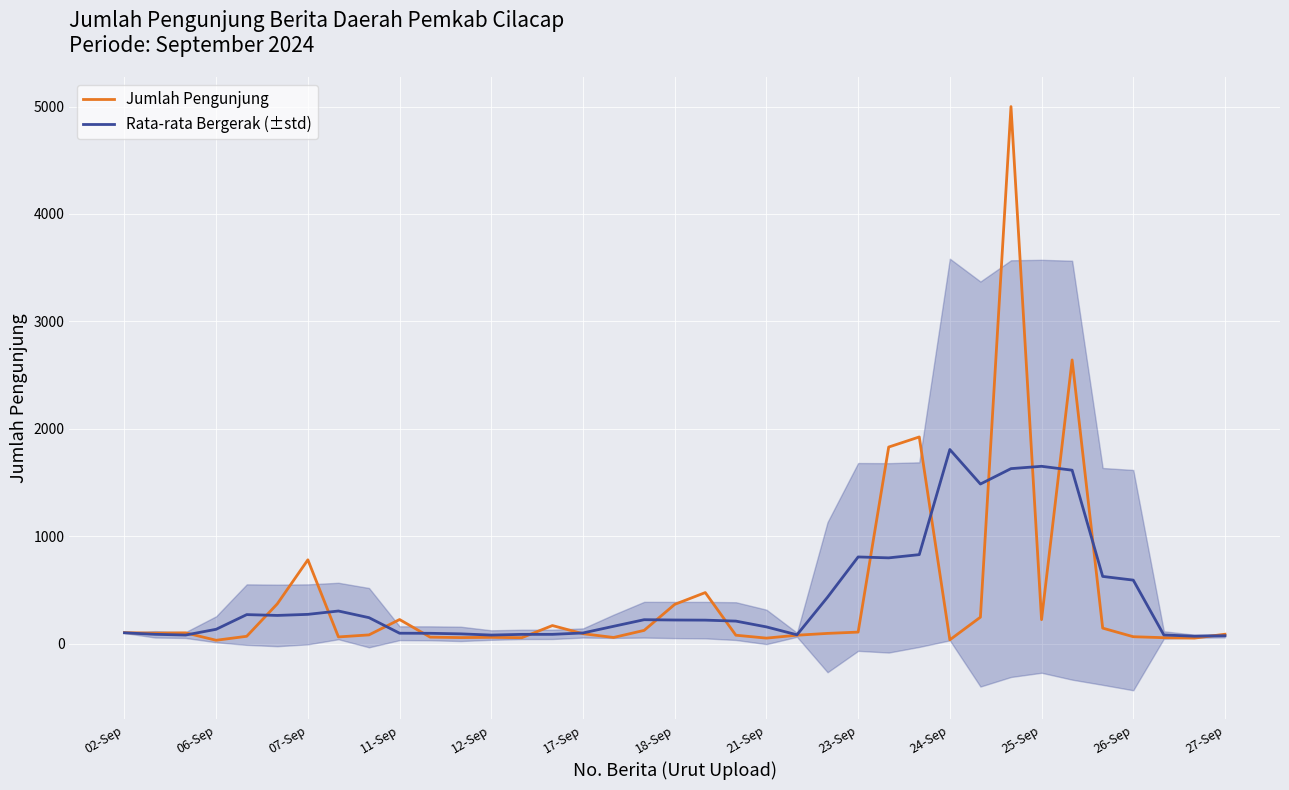

What is the value of the Rata-rata Bergerak (±std) point at the 4th from the left?

133.2